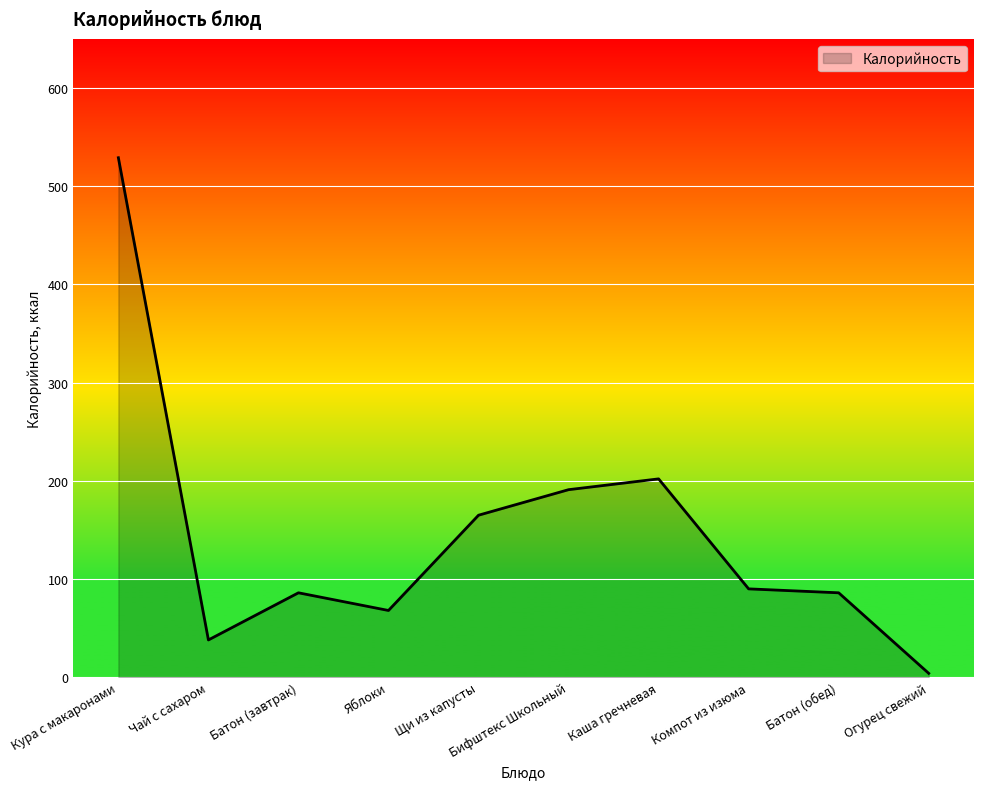

What is the difference between the maximum and minimum values?

525